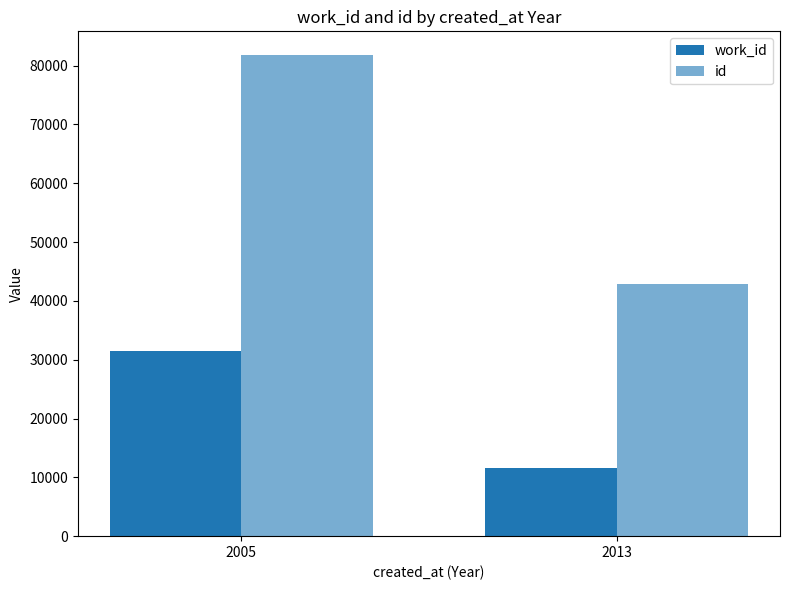

How many bars are there in total?

4